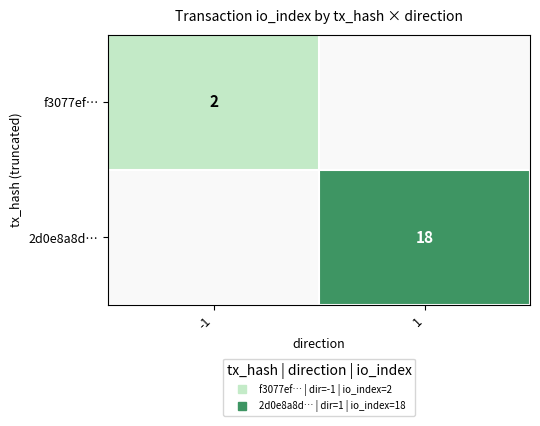

Is the value of f3077ef… at 1 greater than the value of 2d0e8a8d… at 1?

No